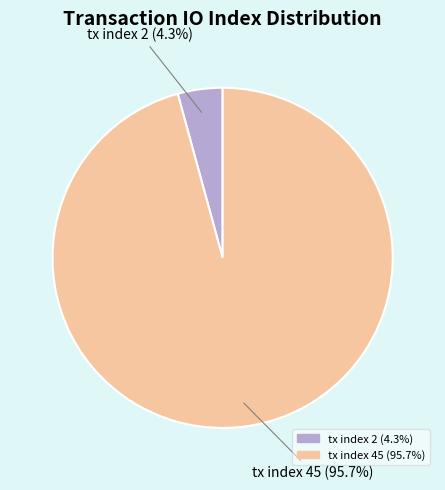

Which has a higher value, tx index 2 or tx index 45?

tx index 45